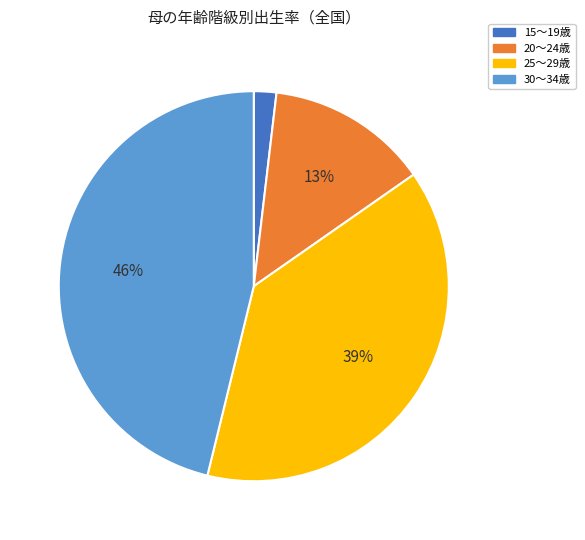

True or false: 25～29歳 accounts for 27% of the total.

False